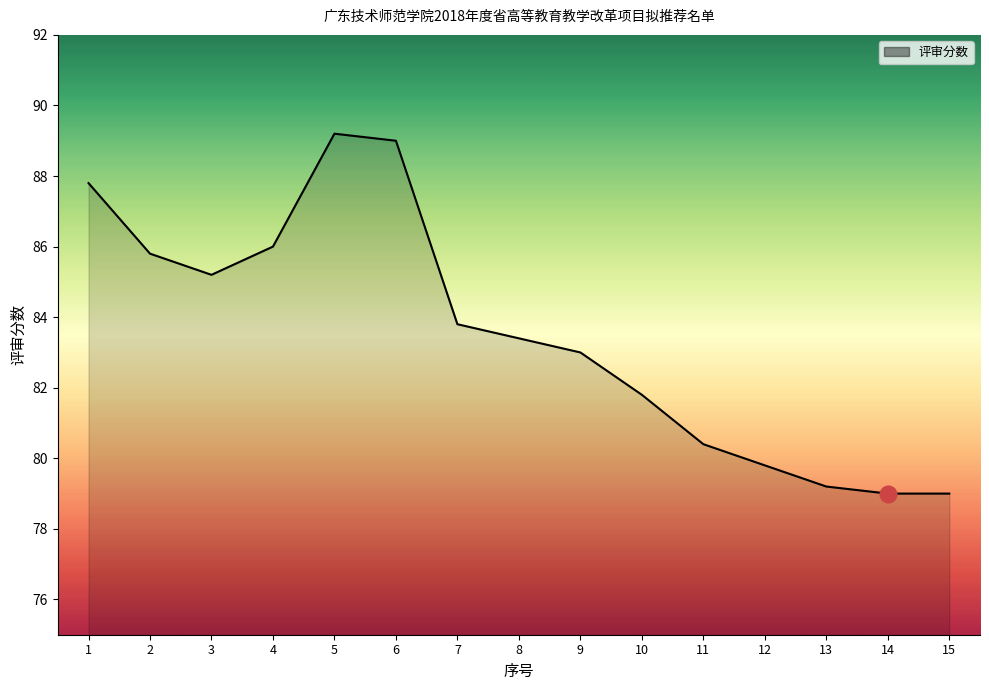

Reading right to left, extract all data points from this chart.

15=79.0	14=79.0	13=79.2	12=79.8	11=80.4	10=81.8	9=83.0	8=83.4	7=83.8	6=89.0	5=89.2	4=86.0	3=85.2	2=85.8	1=87.8